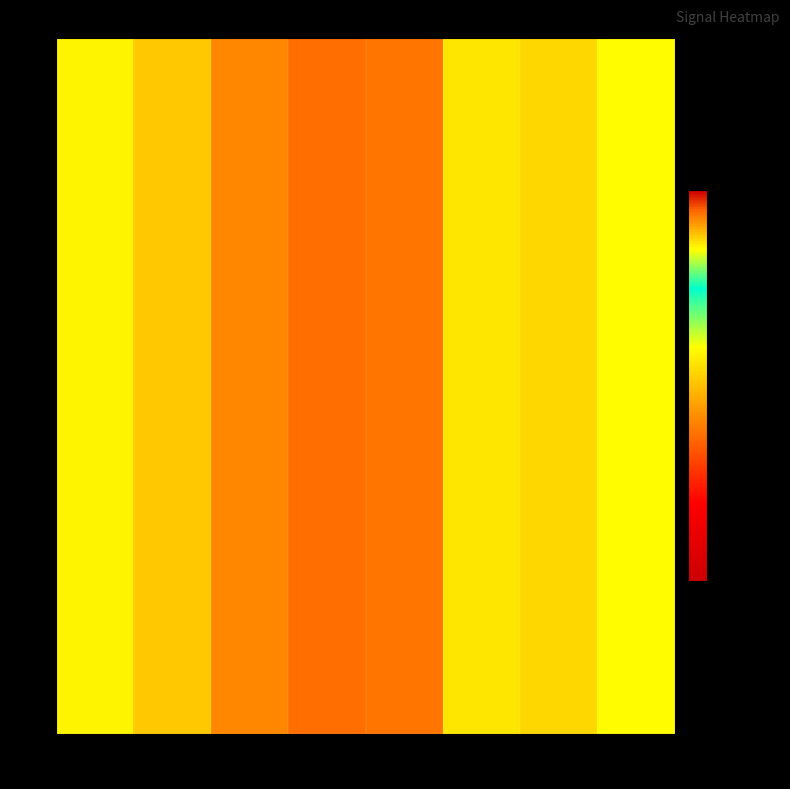

Rank the categories by value from highest to lowest.

58, 51, 56, 57, 52, 53, 55, 54